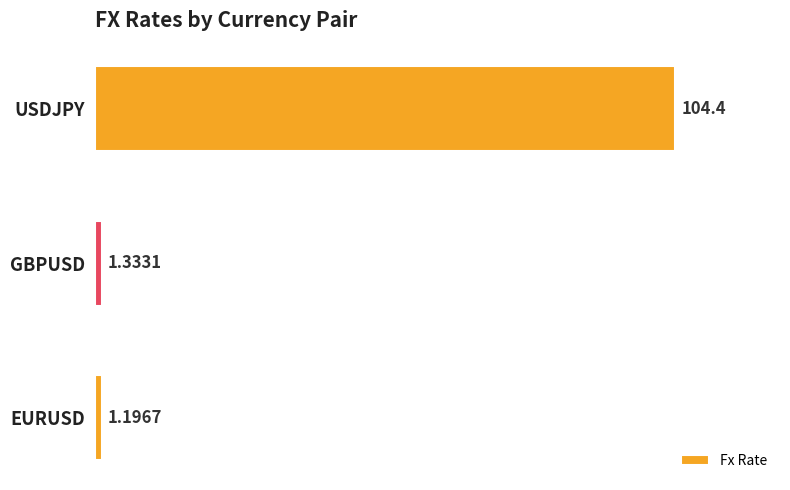

Which category has the highest value across all series?

USDJPY